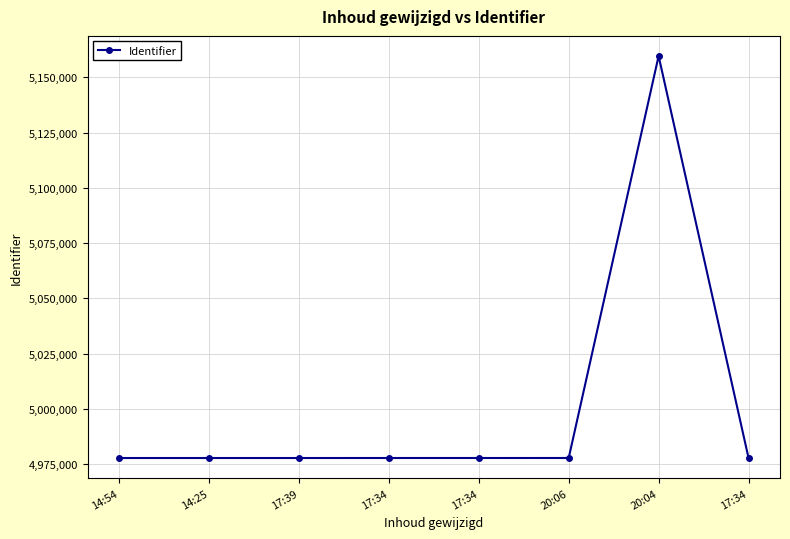

What is the maximum value shown in the chart?

5159646